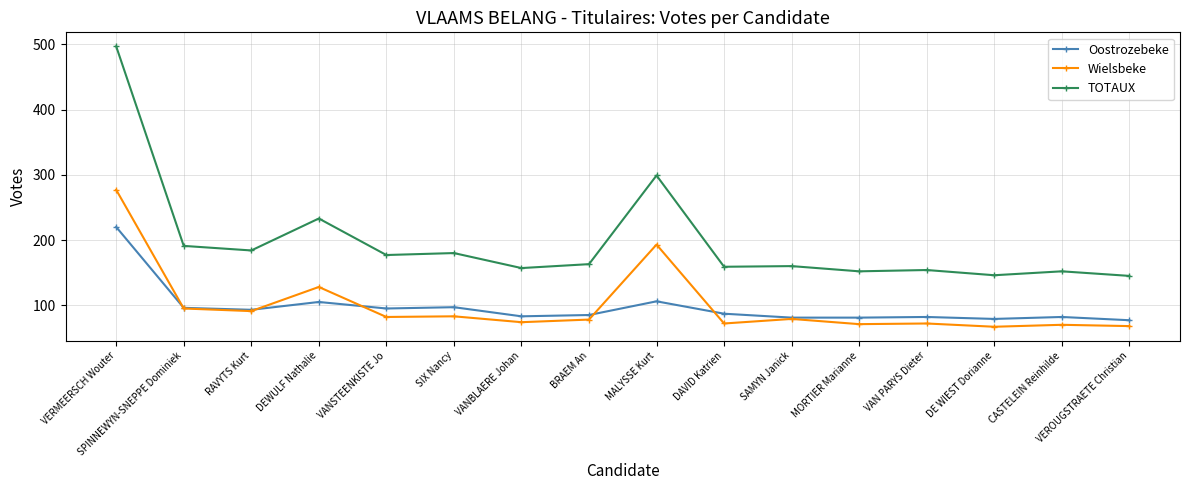

What is the sum of all TOTAUX values?

3149